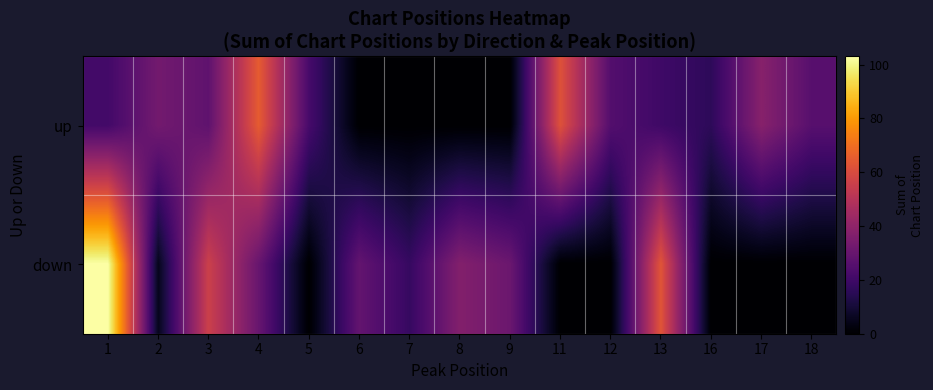

How many data points does each series have?

15